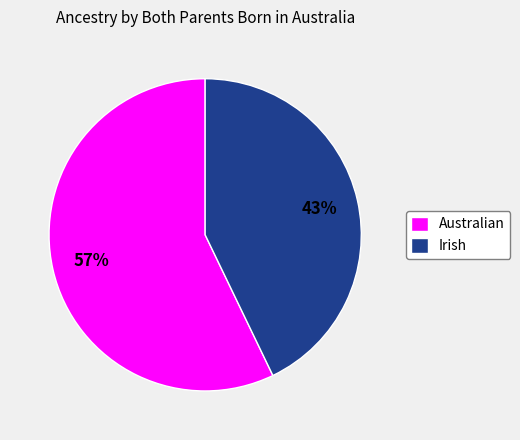

Which slice is the largest?

Australian